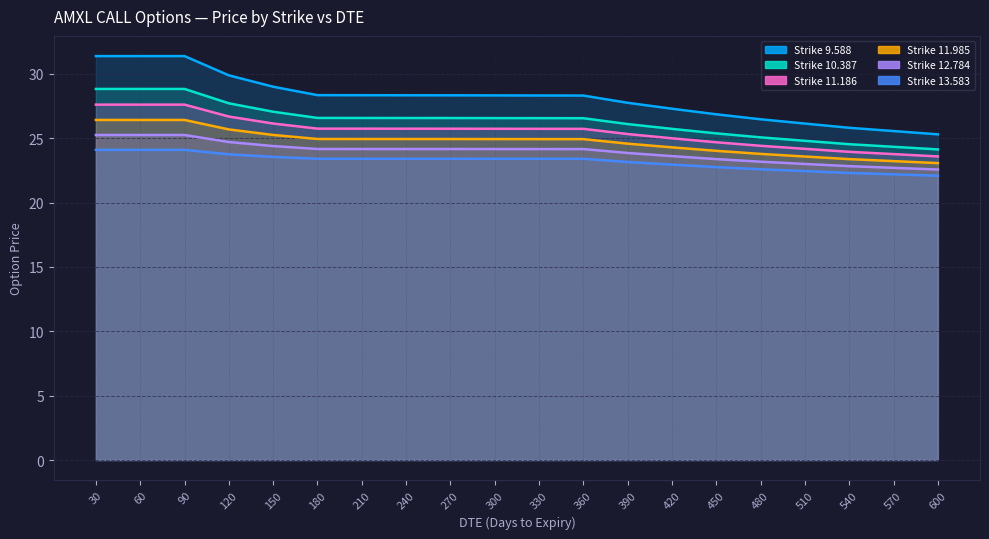

True or false: Strike 11.186 has a value of 9.3 at 330.

False